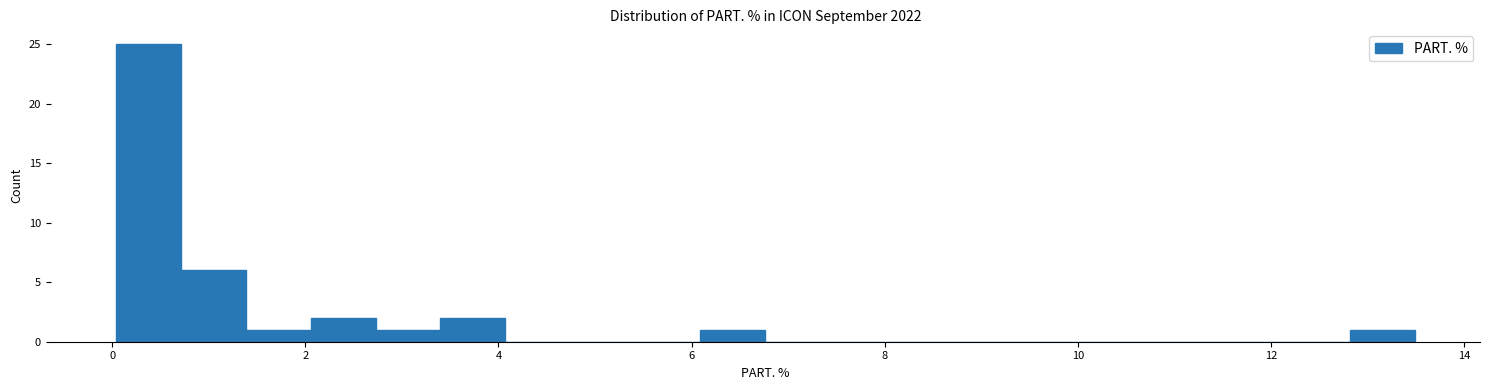

Read against the x-axis, roughly where is the centre of the tallest bar?

0.4